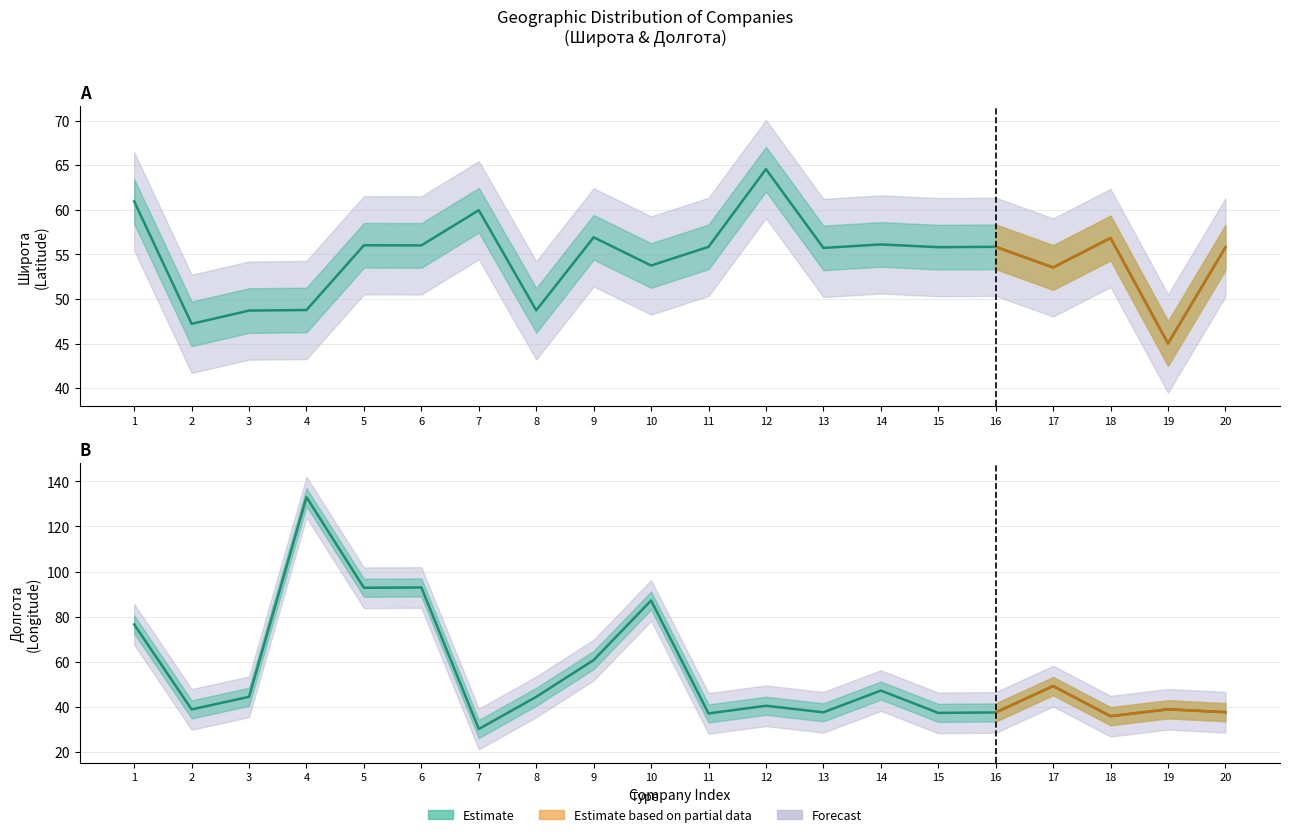

At which category is the sum across all series the highest?

4